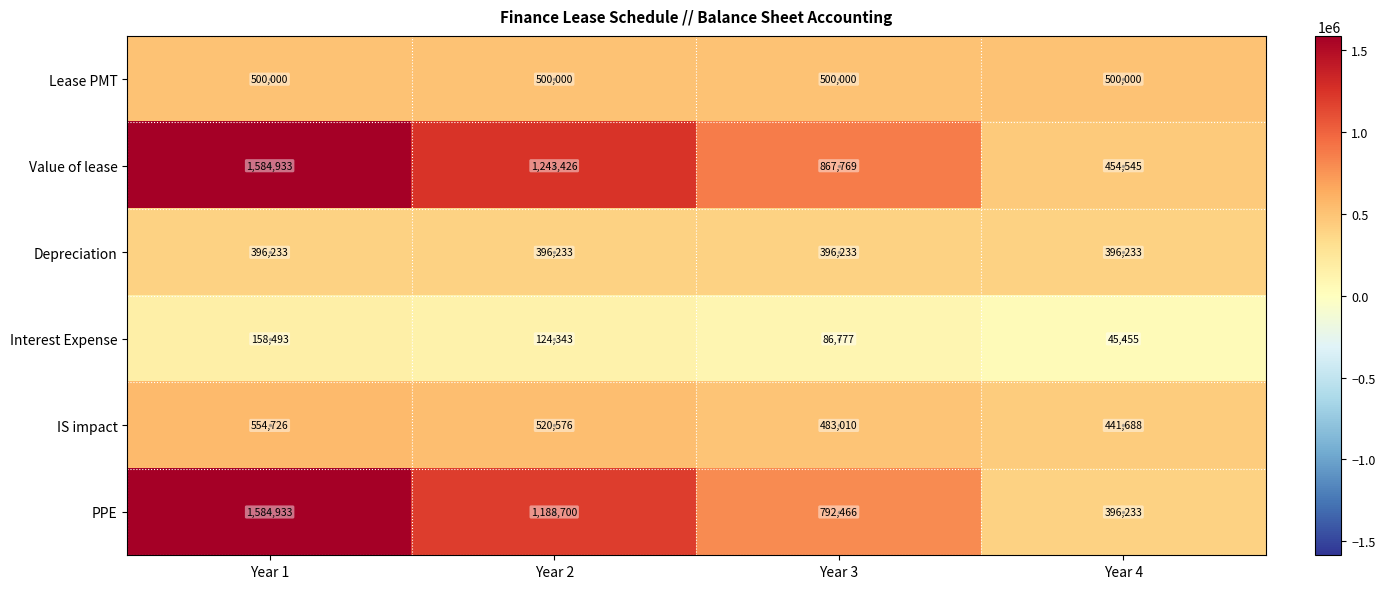

List the labels in order of PPE value, largest first.

Year 1, Year 2, Year 3, Year 4